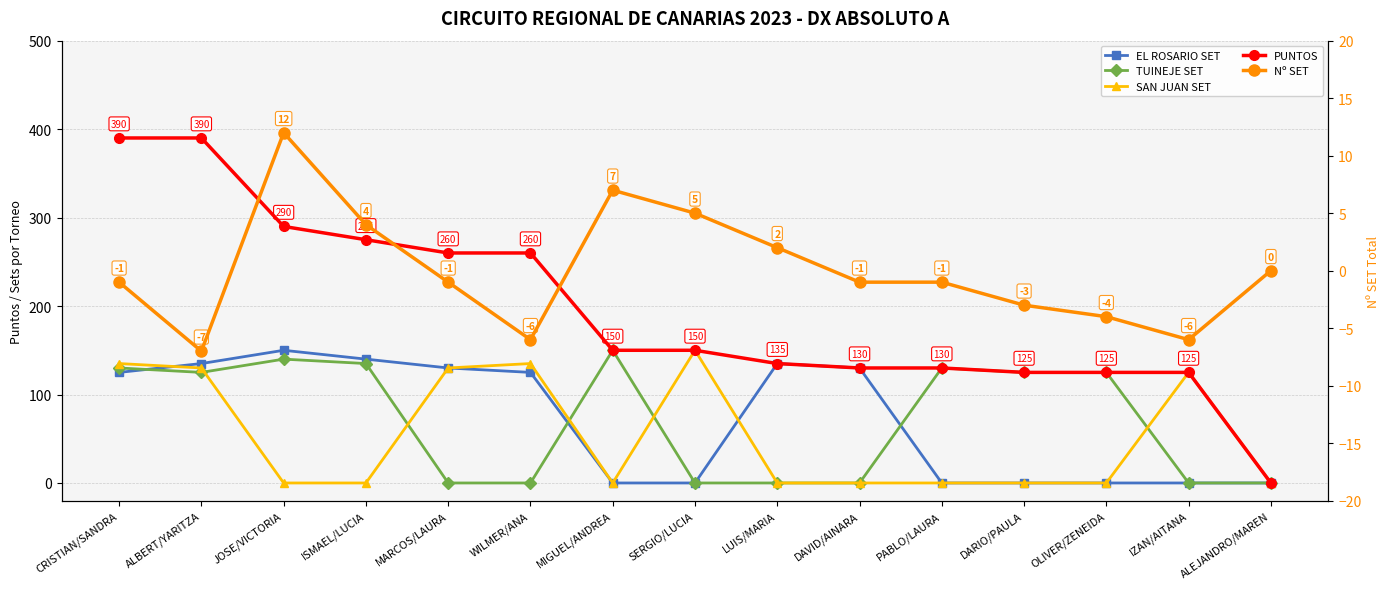

Which series changed the most between ISMAEL/LUCIA and PABLO/LAURA?

PUNTOS